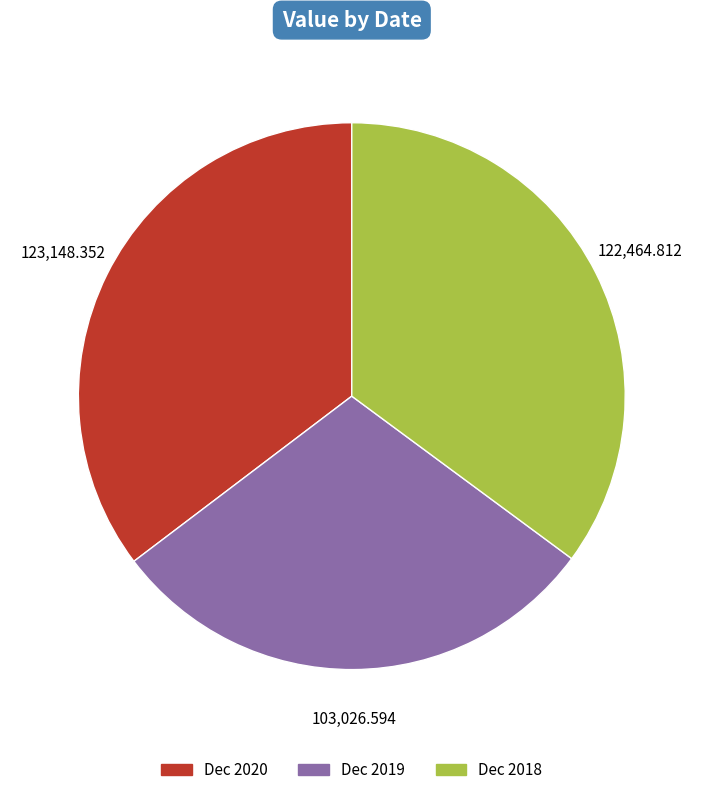

Is it true that Dec 2019 is 15% of the pie?

False